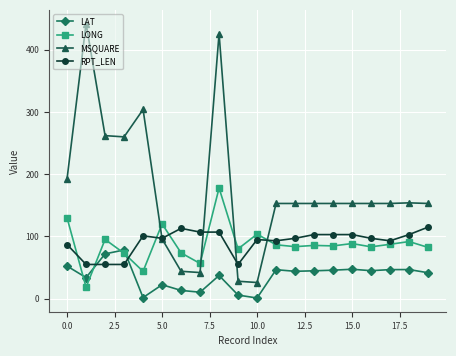

Which series has the largest range (max minus min)?

MSQUARE